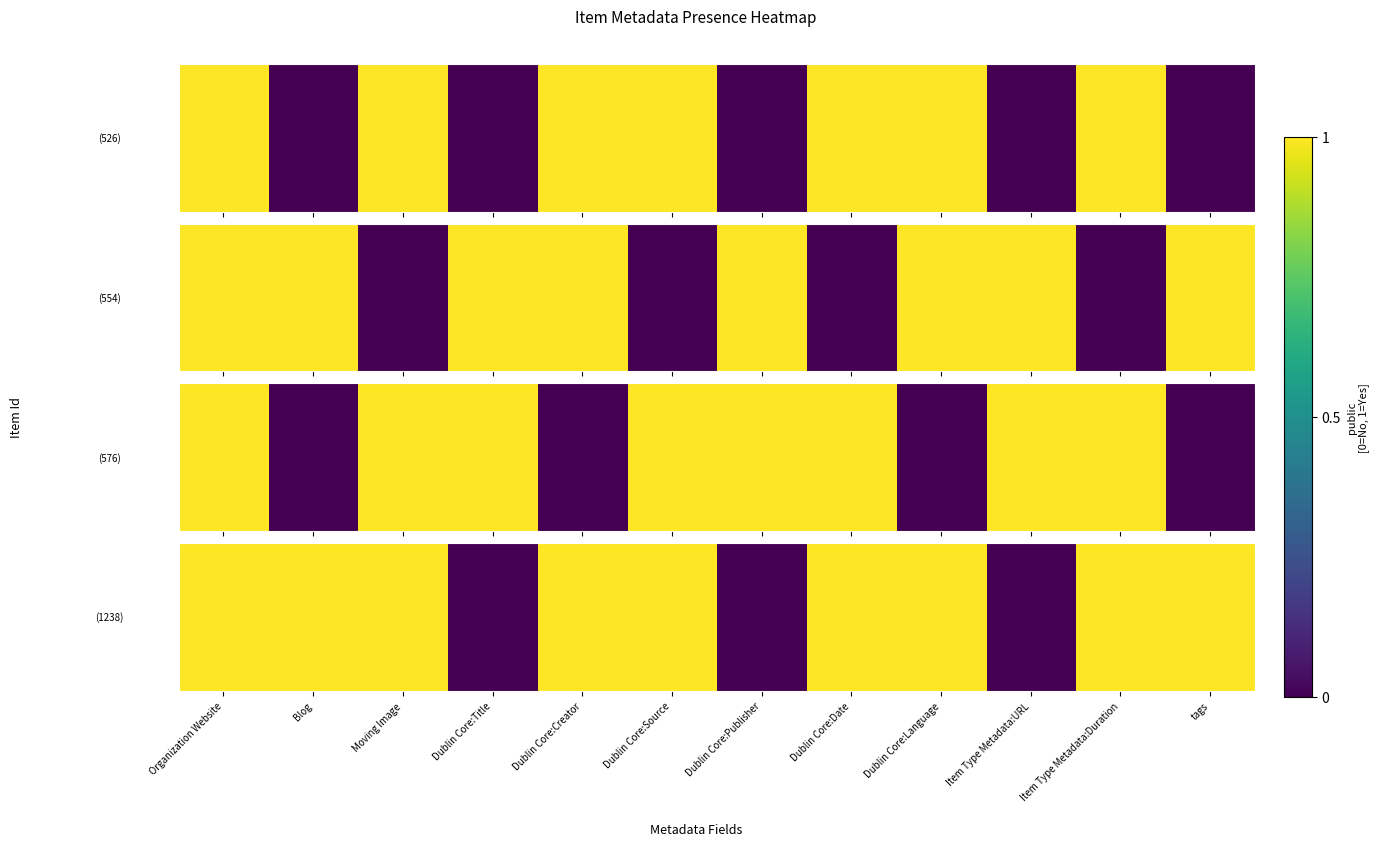

Rank the categories by value from lowest to highest.

Dublin Core:Title, Dublin Core:Publisher, Item Type Metadata:URL, Organization Website, Blog, Moving Image, Dublin Core:Creator, Dublin Core:Source, Dublin Core:Date, Dublin Core:Language, Item Type Metadata:Duration, tags